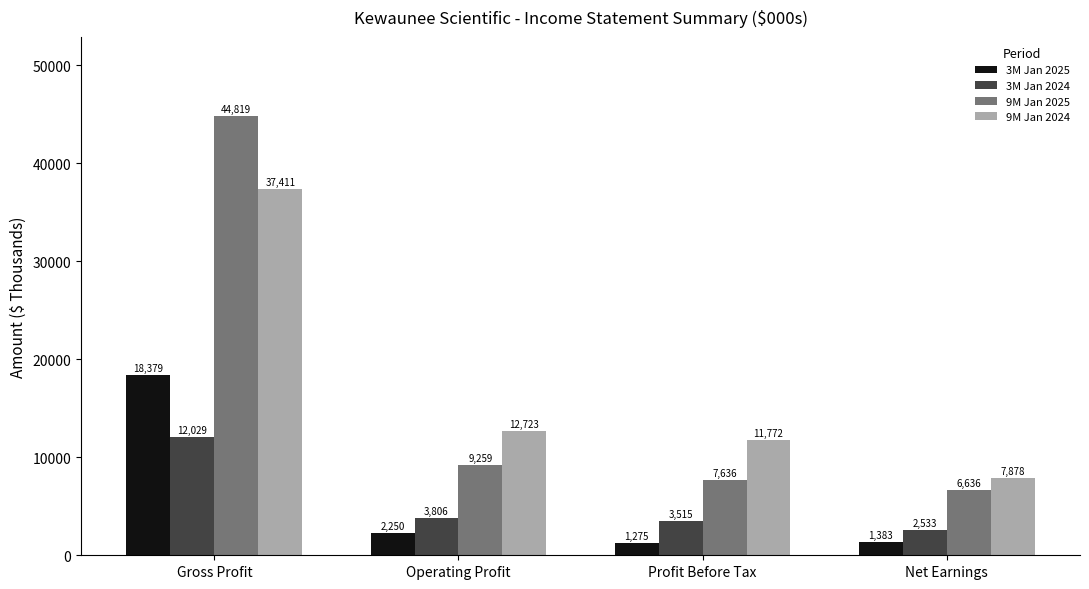

Is it true that 3M Jan 2025 equals 18379 at Gross Profit?

True